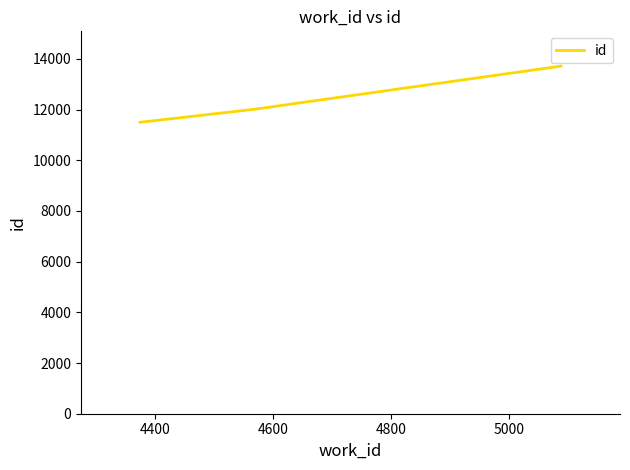

Reading left to right, what are all the values shown in this chart?

11498	12009	13715